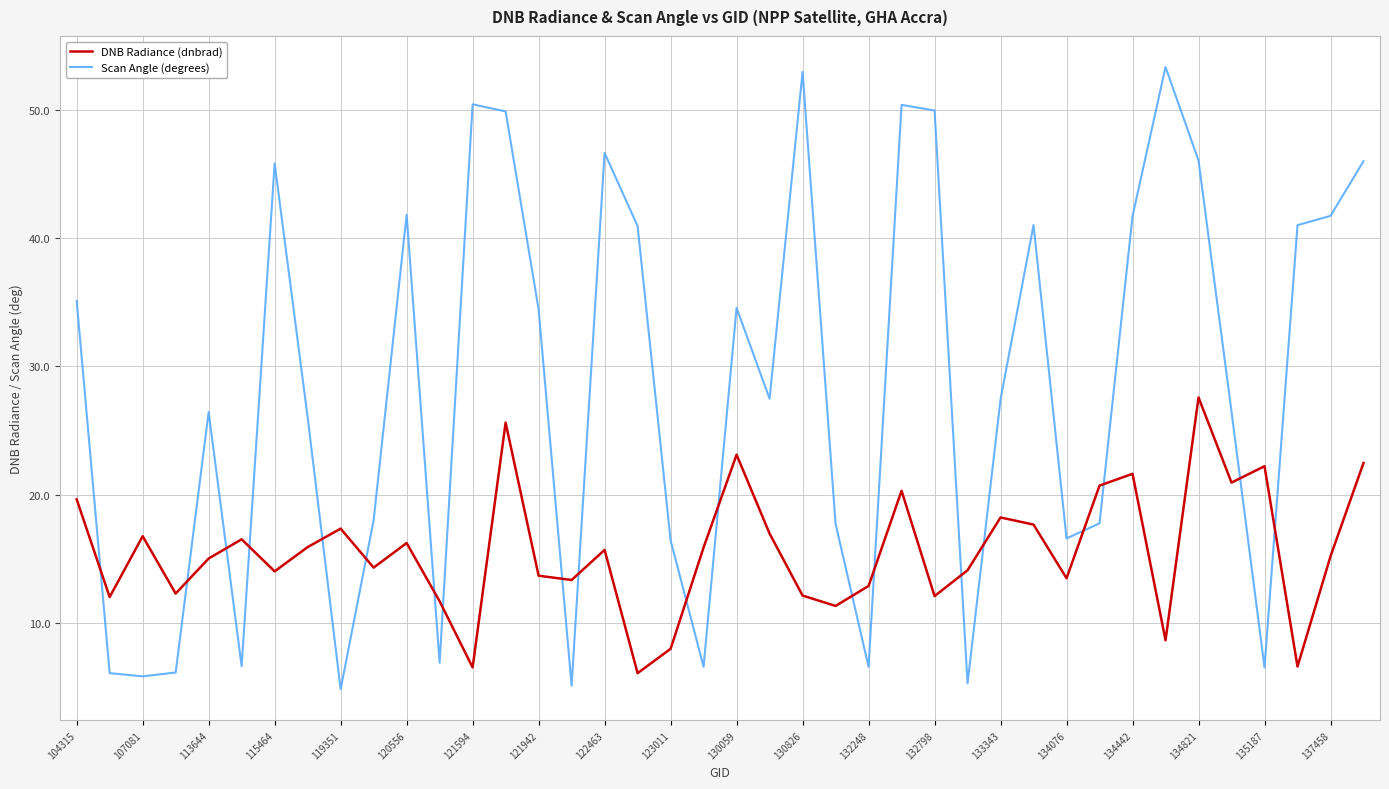

List the series in order of their overall mean, lowest first.

DNB Radiance (dnbrad), Scan Angle (degrees)